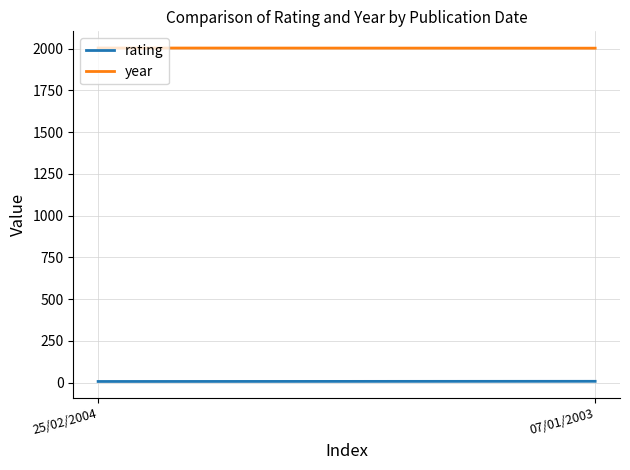

What is the approximate value of rating at 25/02/2004?

7